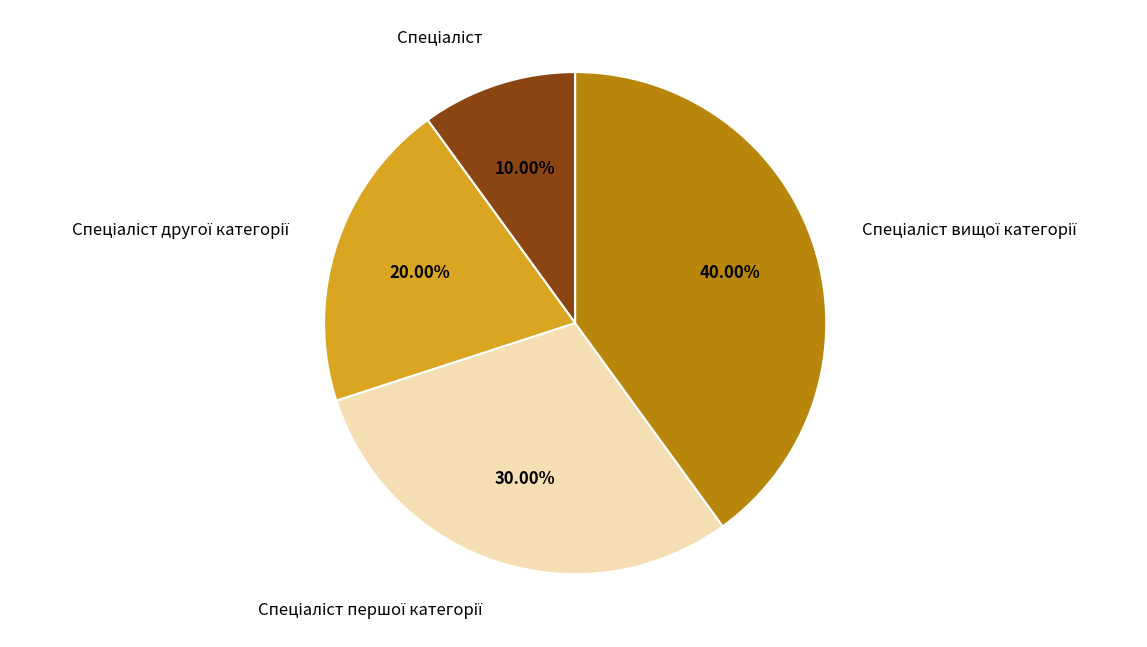

To the nearest percent, what is the average slice percentage?

25%